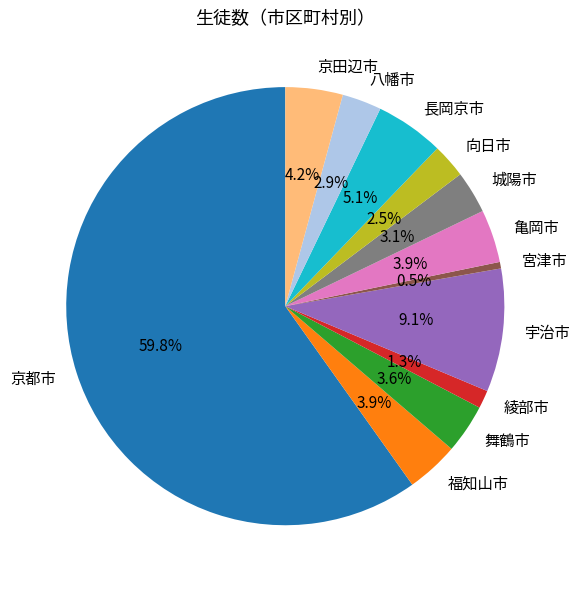

What is the smallest slice in the pie chart?

宮津市